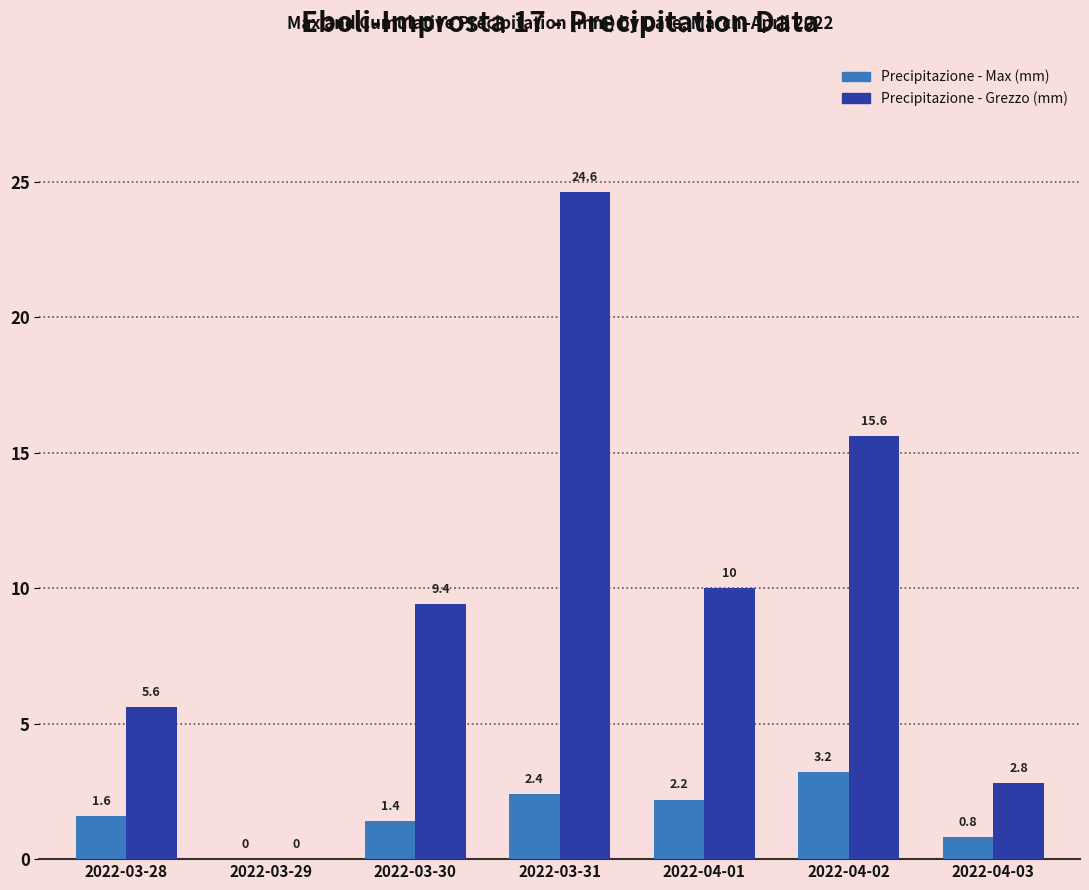

What is the total value across all series at 2022-03-30?

10.8